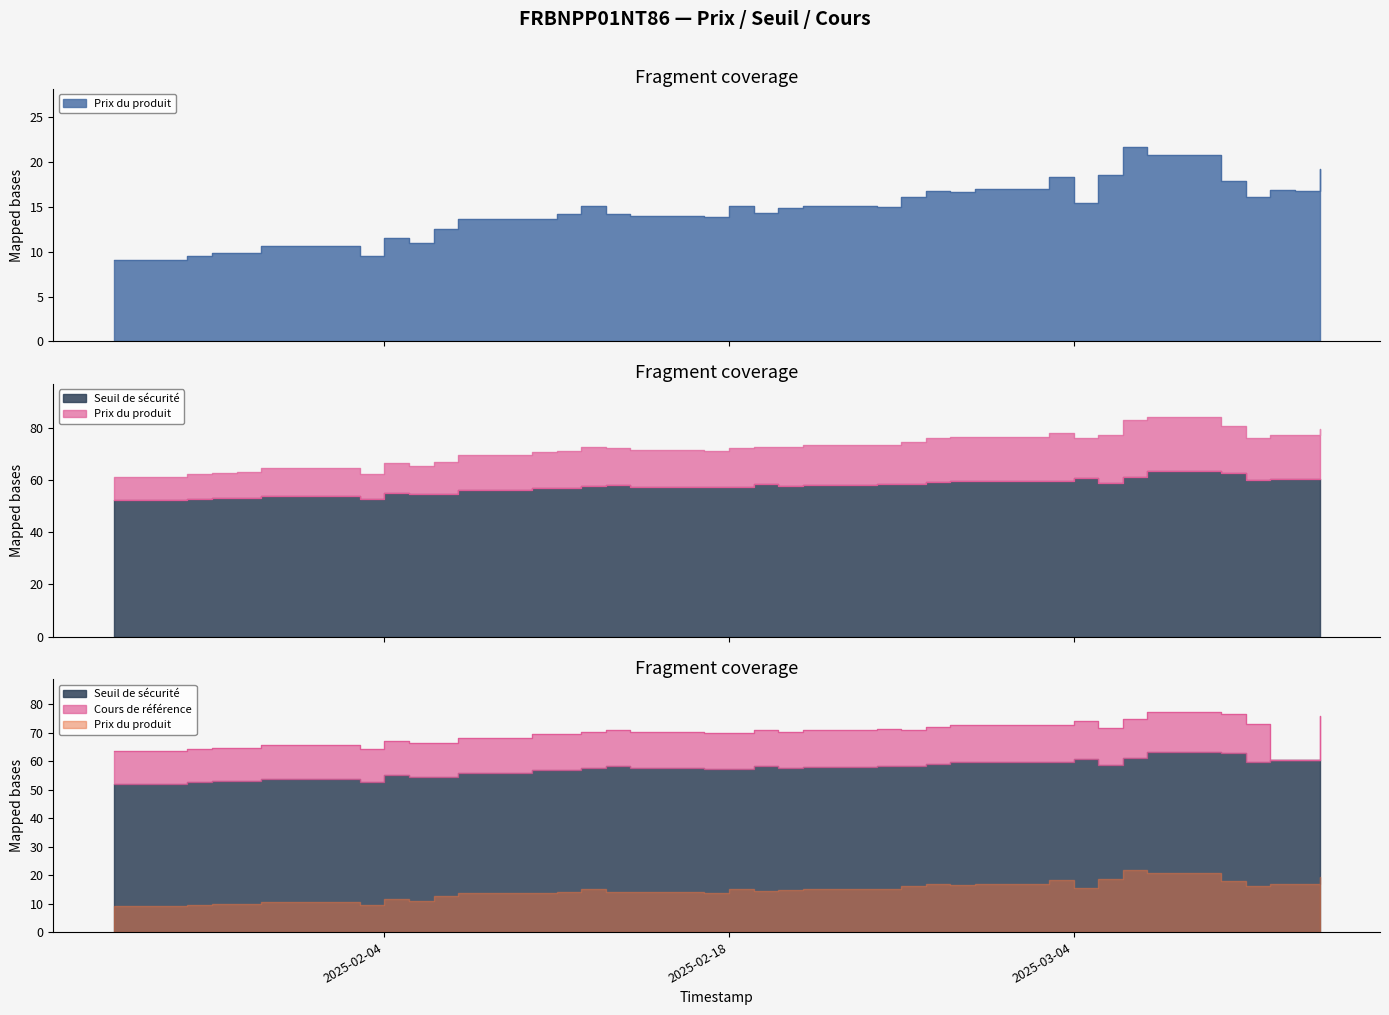

How many interior local valleys does the Seuil de sécurité series have?

7